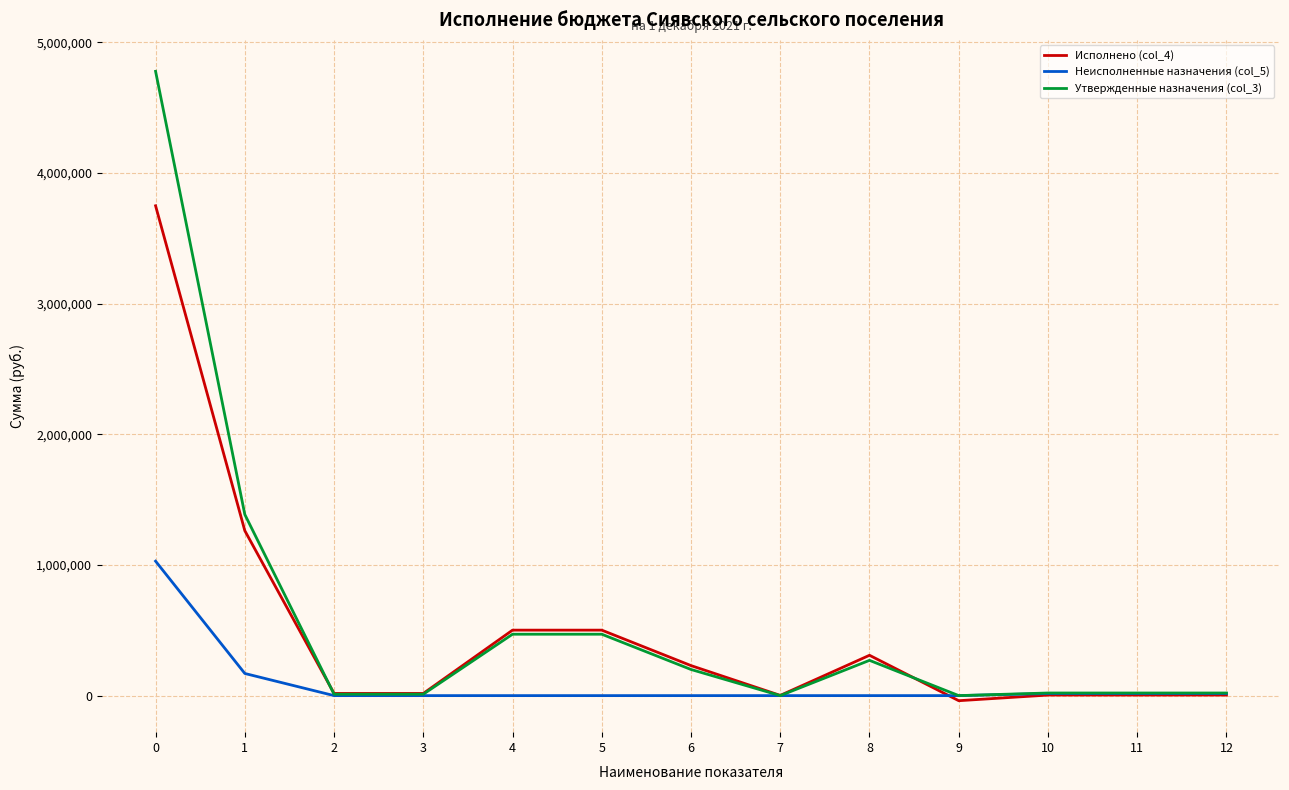

How many series are shown in this chart?

3